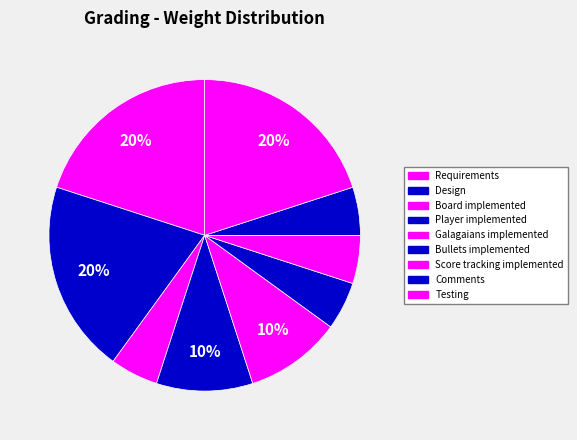

Between Requirements and Design, which is larger?

Requirements